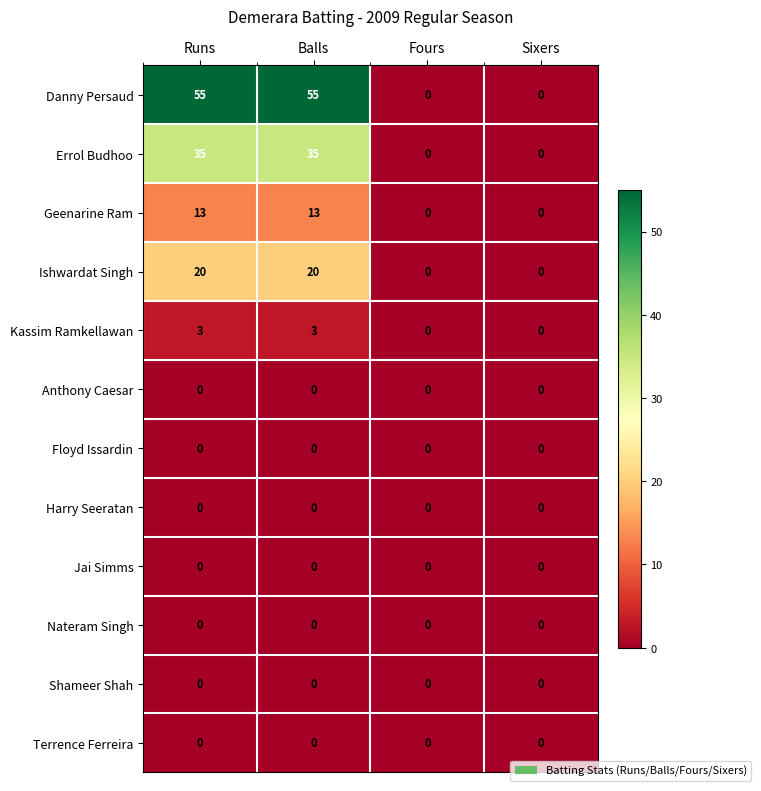

How many data points does each series have?

4